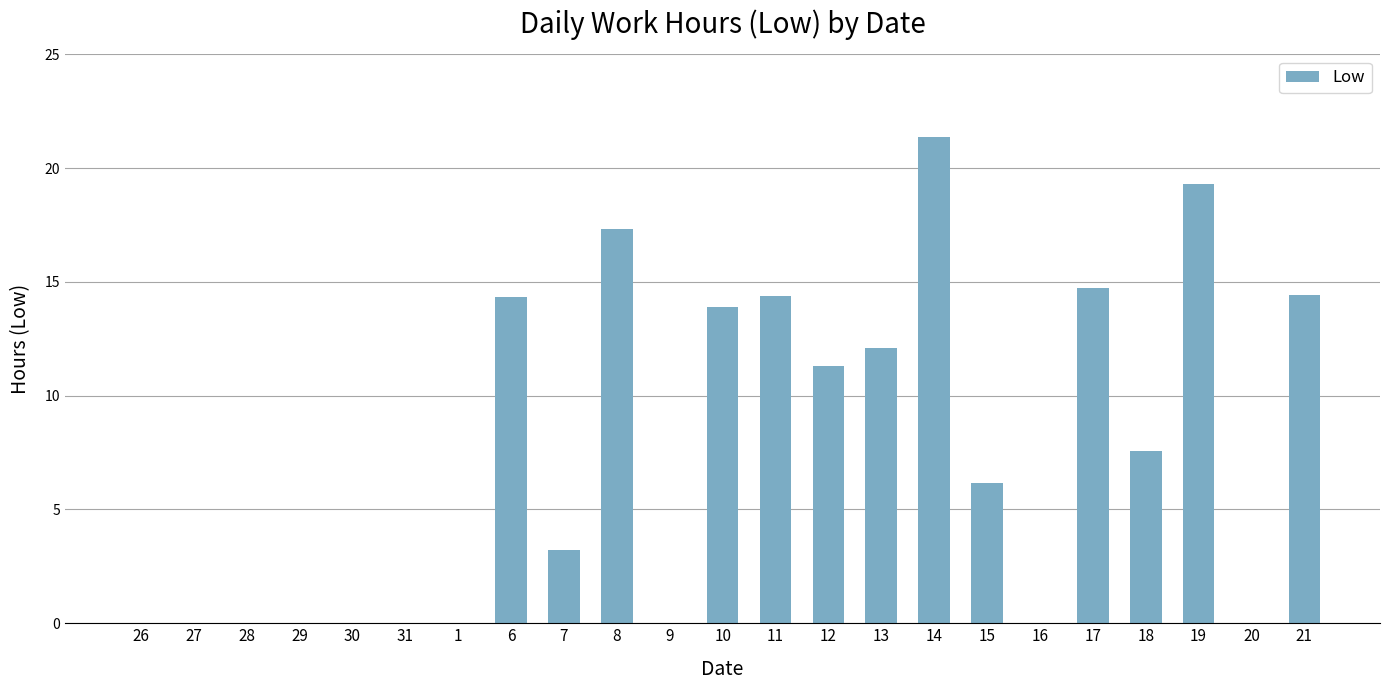

What is the change in value from 8 to 18?

-9.7